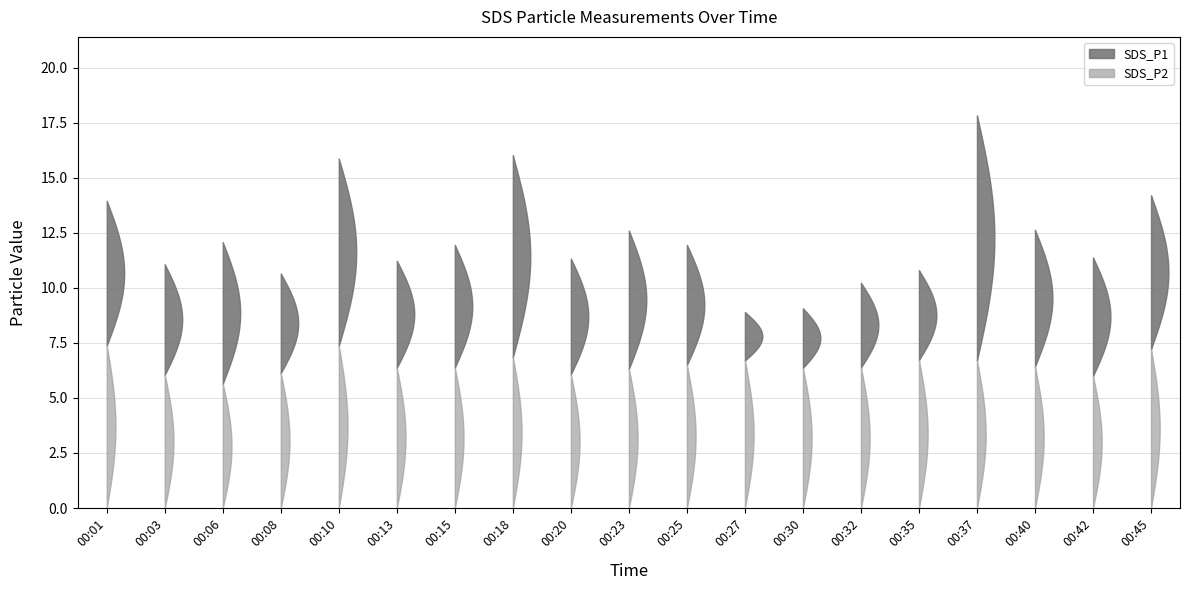

Reading left to right, what are all the values shown in this chart?

SDS_P1: 00:01=13.9	00:03=11.1	00:06=12.1	00:08=10.7	00:10=15.9	00:13=11.2	00:15=11.9	00:18=16.0	00:20=11.3	00:23=12.6	00:25=11.9	00:27=8.9	00:30=9.1	00:32=10.2	00:35=10.8	00:37=17.8	00:40=12.6	00:42=11.4	00:45=14.2
SDS_P2: 00:01=7.4	00:03=6.0	00:06=5.7	00:08=6.1	00:10=7.4	00:13=6.4	00:15=6.4	00:18=6.8	00:20=6.1	00:23=6.3	00:25=6.5	00:27=6.7	00:30=6.4	00:32=6.4	00:35=6.7	00:37=6.7	00:40=6.4	00:42=6.0	00:45=7.2